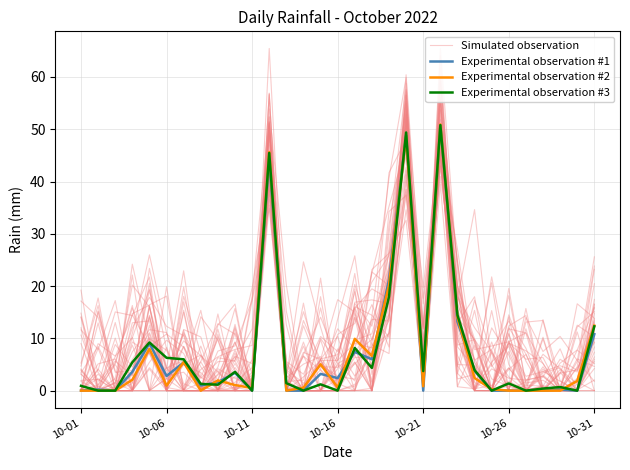

True or false: Experimental observation #3 and Experimental observation #1 intersect in this chart.

True